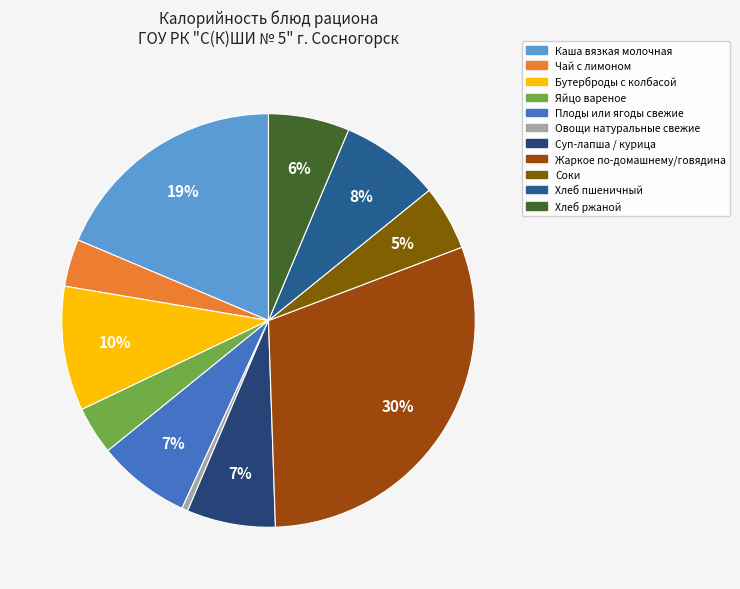

Approximately how many times larger is the value at Соки compared to Суп-лапша / курица?

0.7